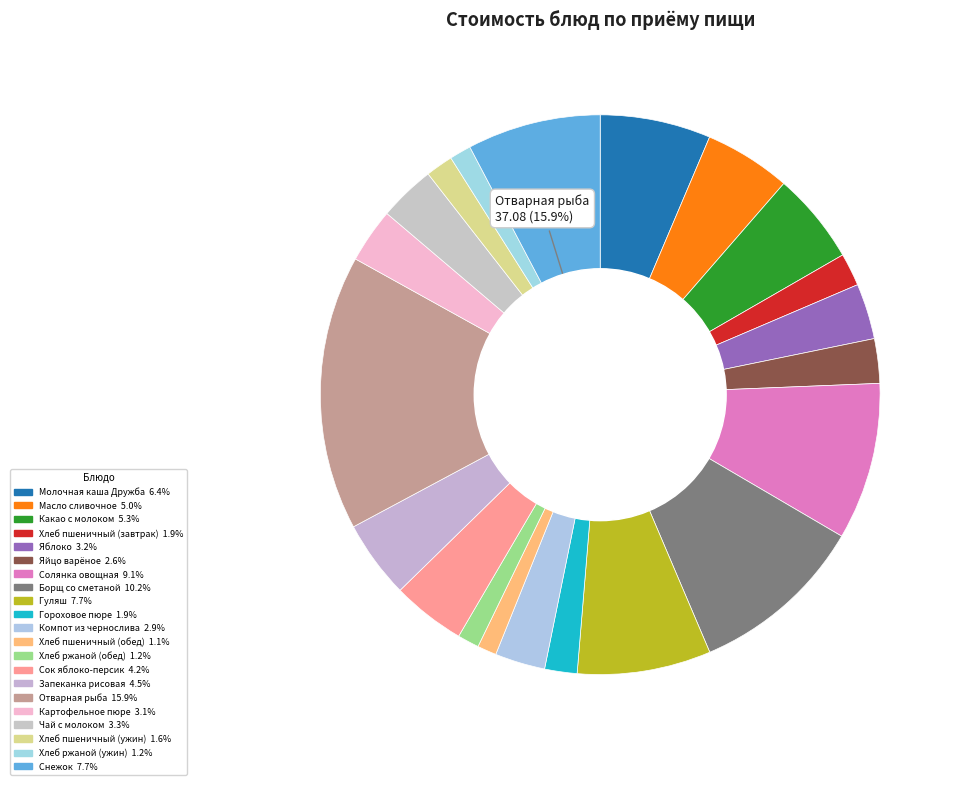

Does any single category account for the majority?

No